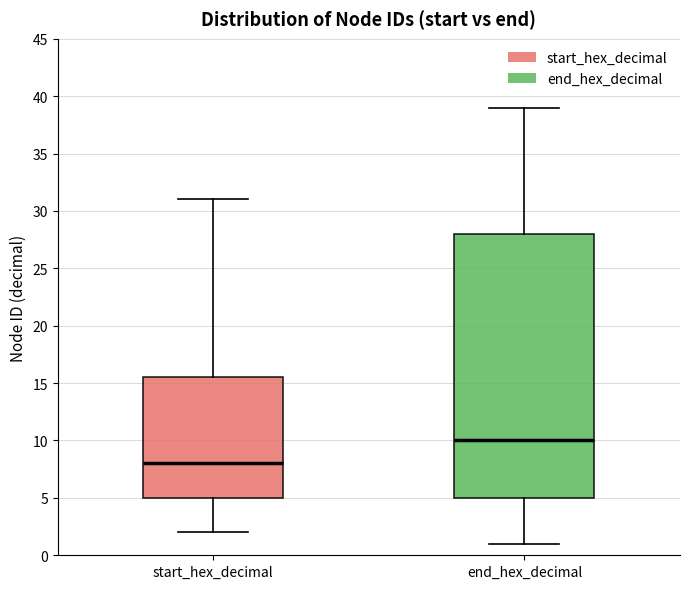

Which box's median line is the highest?

end_hex_decimal